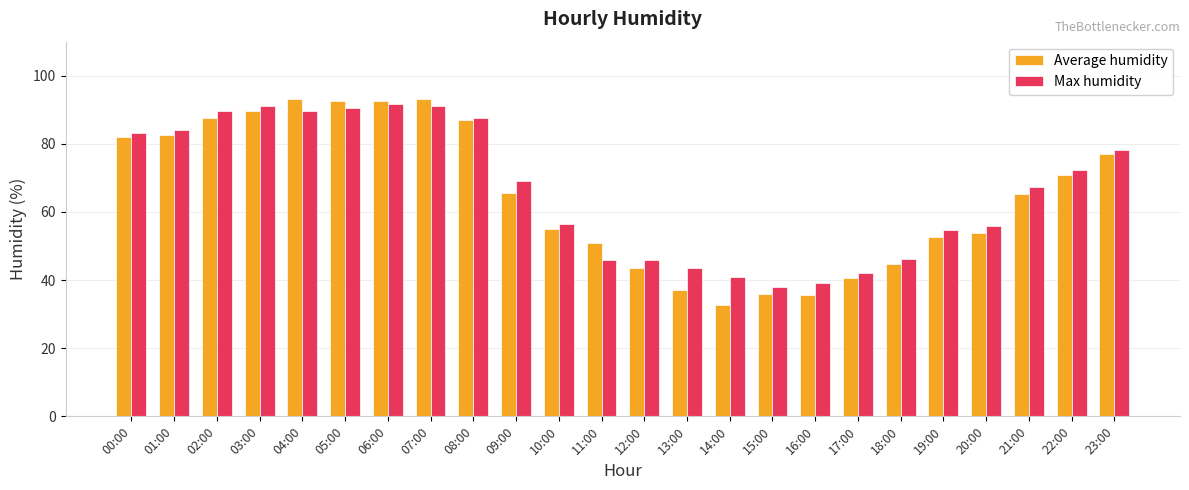

At which label does Average humidity reach its minimum?

14:00